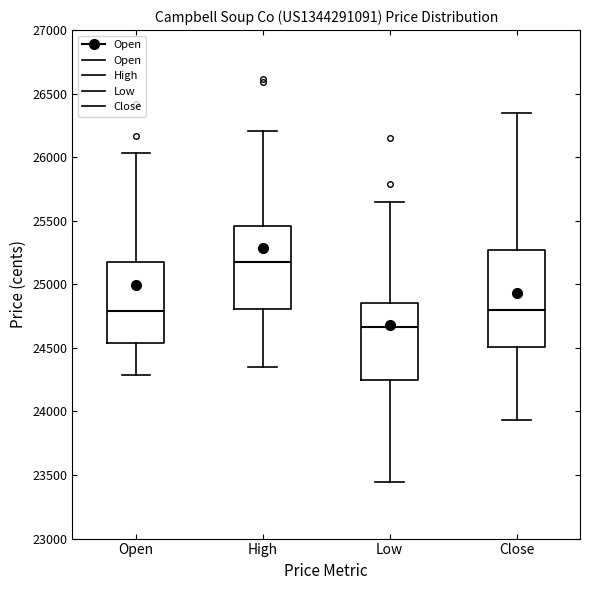

Which box's median line is the highest?

High